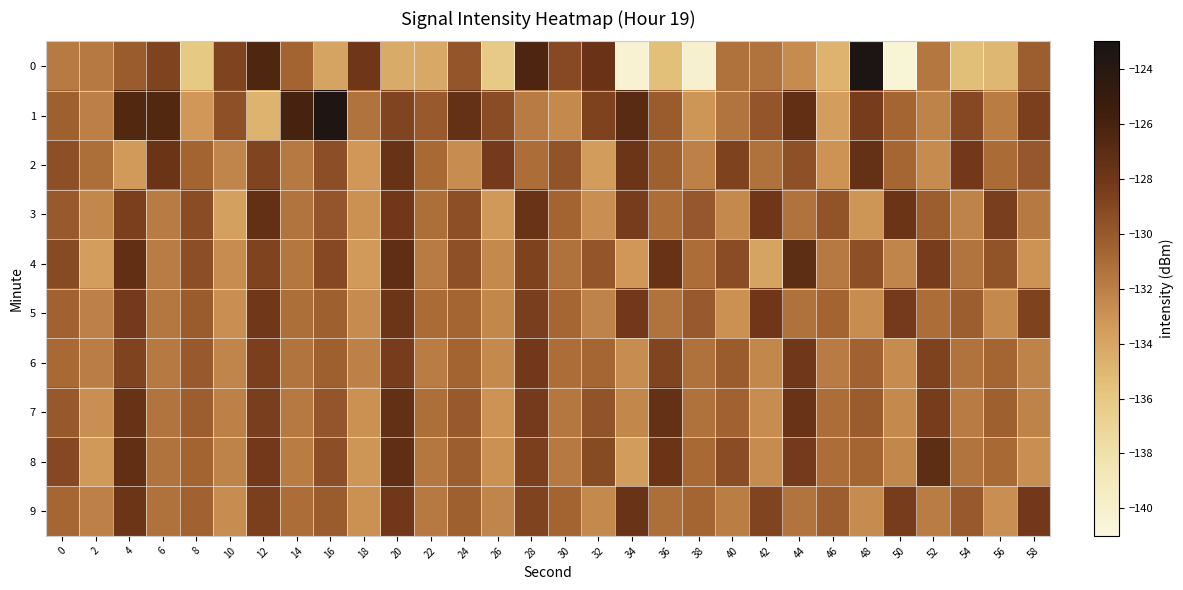

Which series has the largest total across all categories?

1